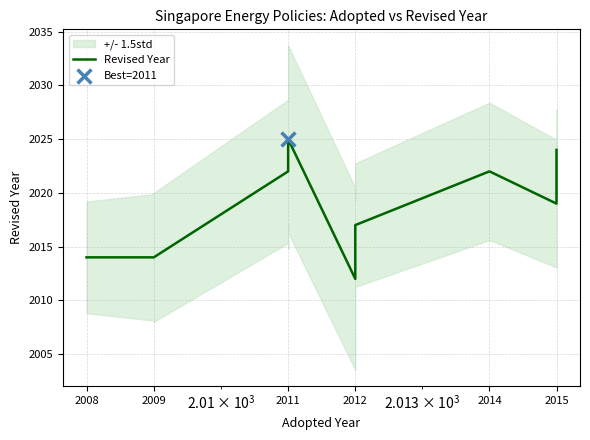

Between 2015 and 2012, which is larger?

2015